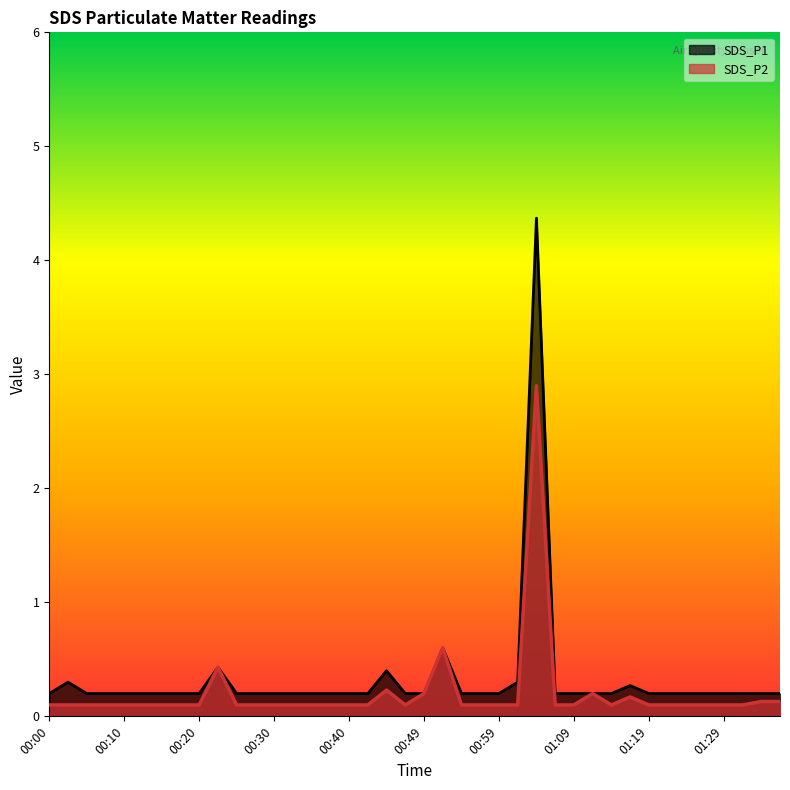

List the labels in order of SDS_P2 value, smallest first.

00:00, 00:03, 00:05, 00:08, 00:10, 00:13, 00:15, 00:18, 00:20, 00:25, 00:27, 00:30, 00:32, 00:35, 00:37, 00:40, 00:42, 00:47, 00:54, 00:57, 00:59, 01:02, 01:06, 01:09, 01:14, 01:19, 01:21, 01:24, 01:26, 01:29, 01:31, 01:34, 01:36, 01:16, 00:49, 01:11, 00:45, 00:23, 00:52, 01:04